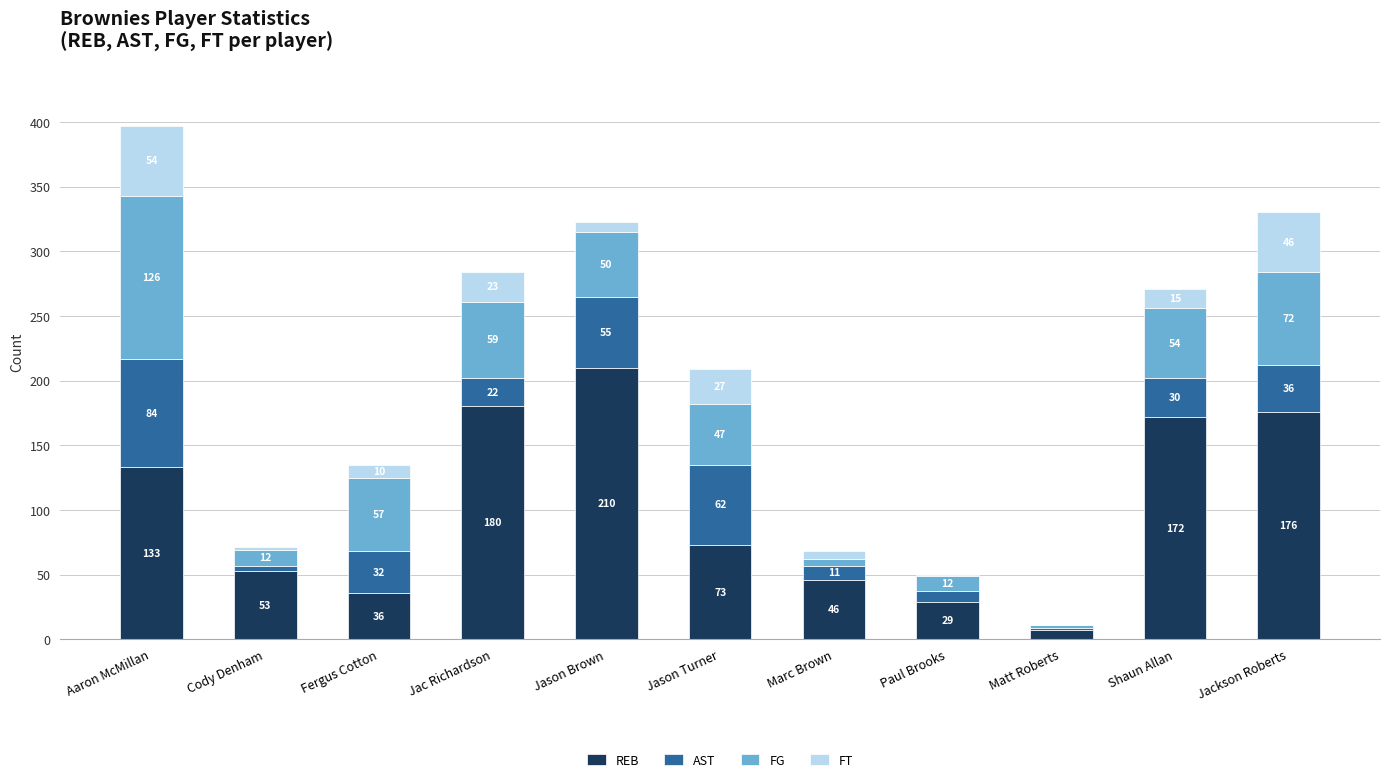

What is the total value across all series at Jac Richardson?

284